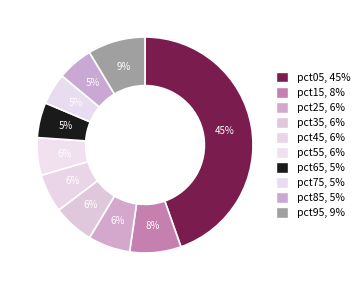

To the nearest percent, what is the difference between the largest and smallest slice percentages?

40%